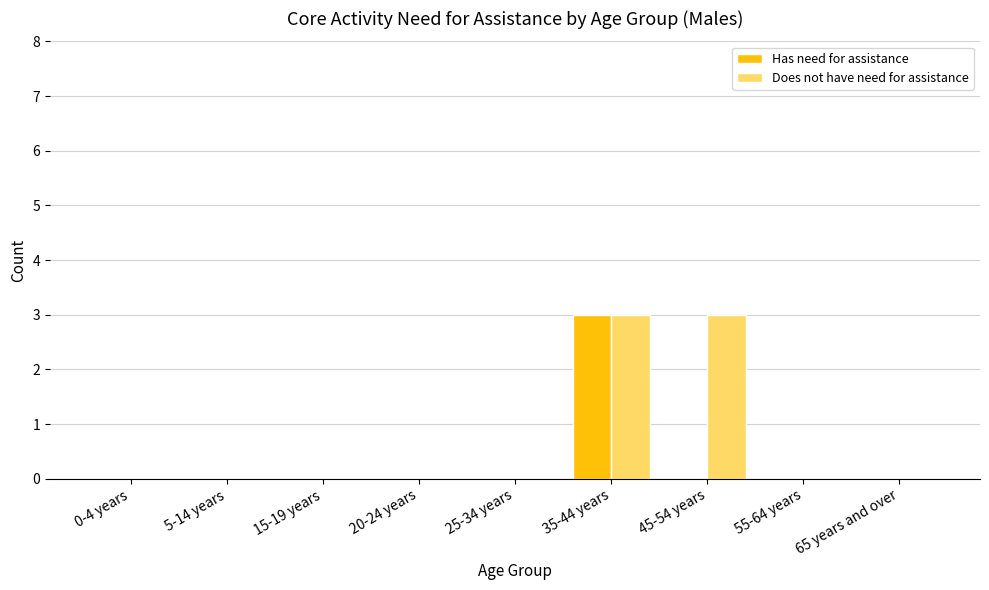

Which series has the largest total across all categories?

Does not have need for assistance